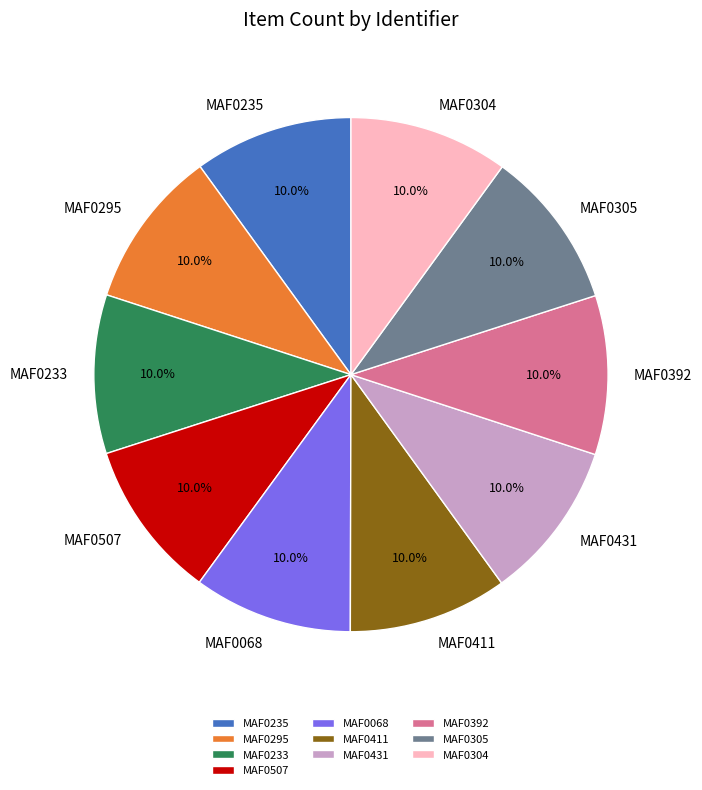

What is the ratio of the value at MAF0295 to the value at MAF0305?

1.0